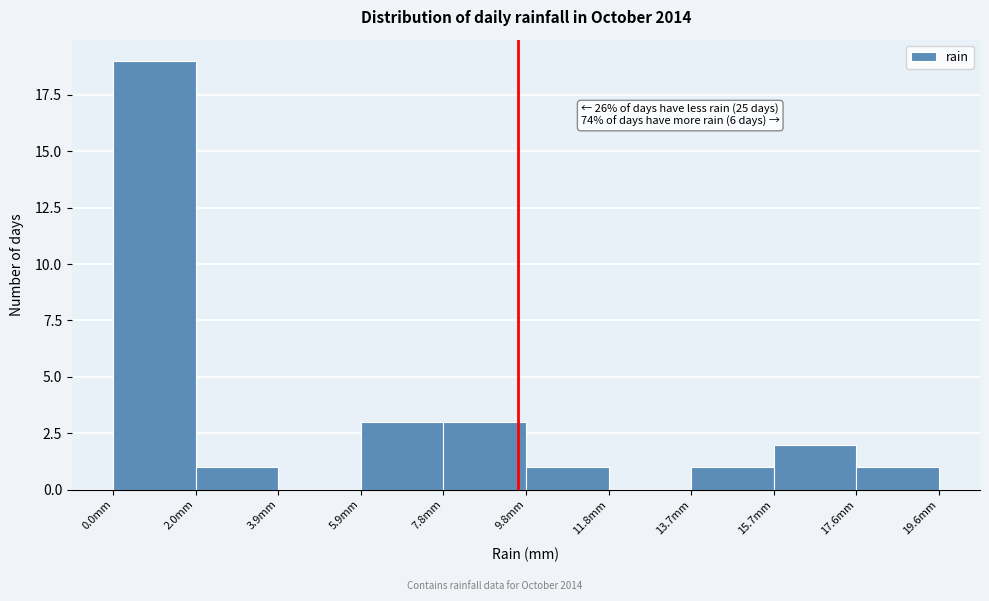

Which range on the x-axis has the tallest bar?

0.00 to 1.96